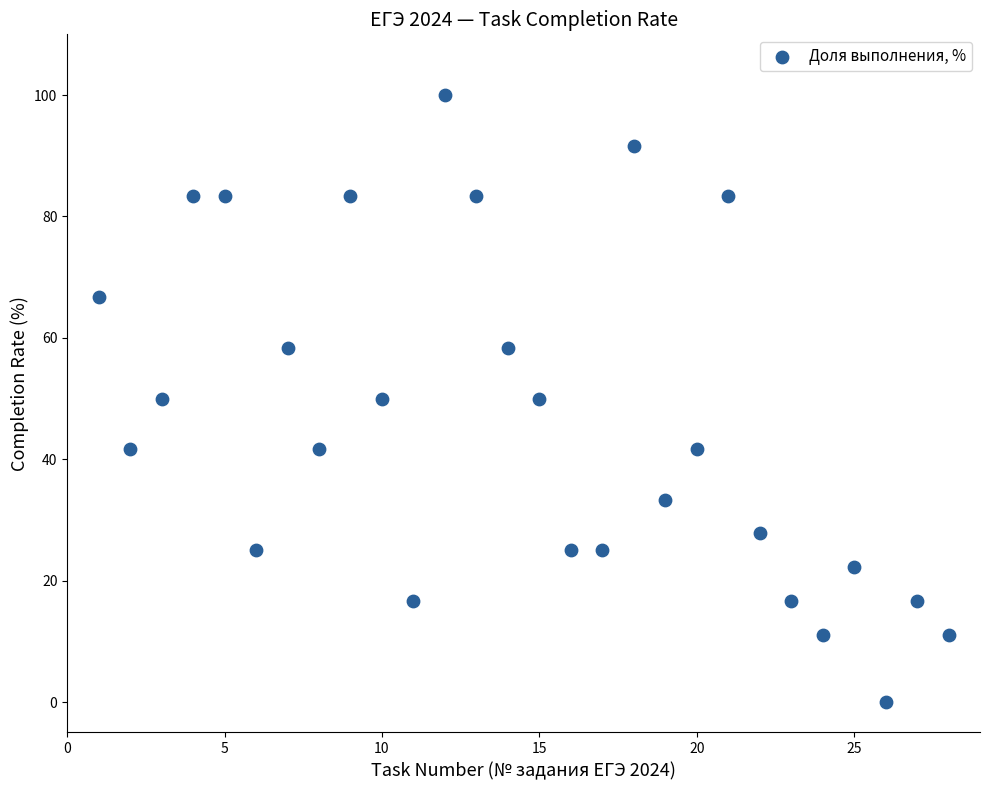

What is the range of X values (max minus min)?

27.0